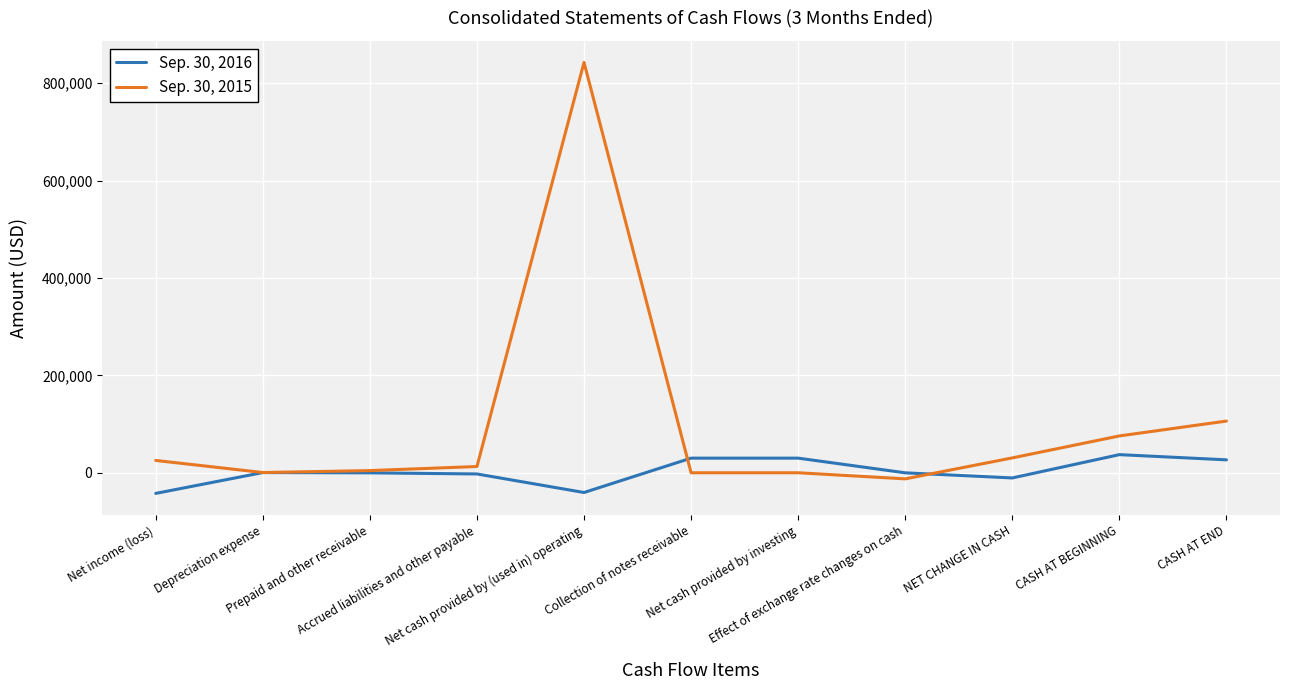

The Sep. 30, 2015 series shows 25278 at Net income (loss). True or false?

True